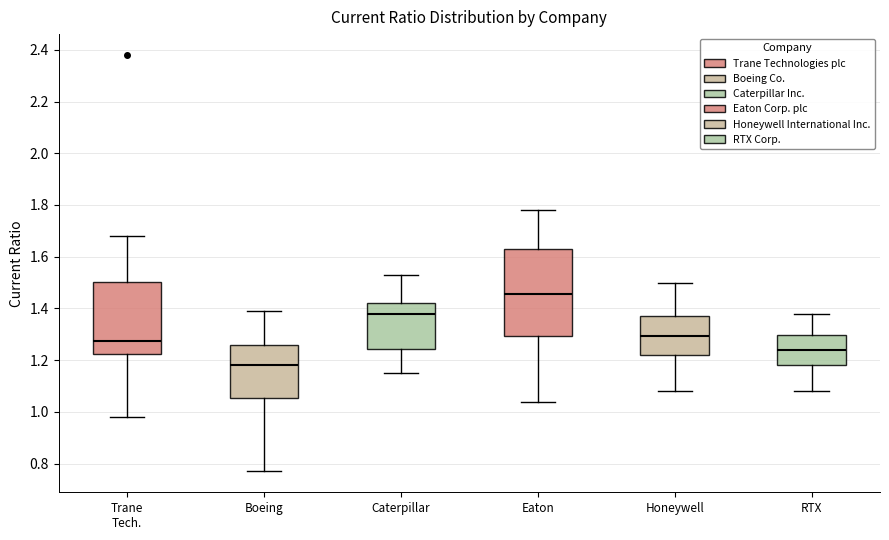

Reading left to right, read every box against the y-axis: the position of its median line, the range the box covers, and the ends of its whiskers. The values are not printed on the chart, so give them approximately, as read against the axis.

Trane Tech.: median 1.28, box 1.22 to 1.50, whiskers 0.98 to 1.68
Boeing: median 1.18, box 1.06 to 1.26, whiskers 0.78 to 1.40
Caterpillar: median 1.38, box 1.24 to 1.42, whiskers 1.16 to 1.54
Eaton: median 1.46, box 1.30 to 1.64, whiskers 1.04 to 1.78
Honeywell: median 1.30, box 1.22 to 1.38, whiskers 1.08 to 1.50
RTX: median 1.24, box 1.18 to 1.30, whiskers 1.08 to 1.38